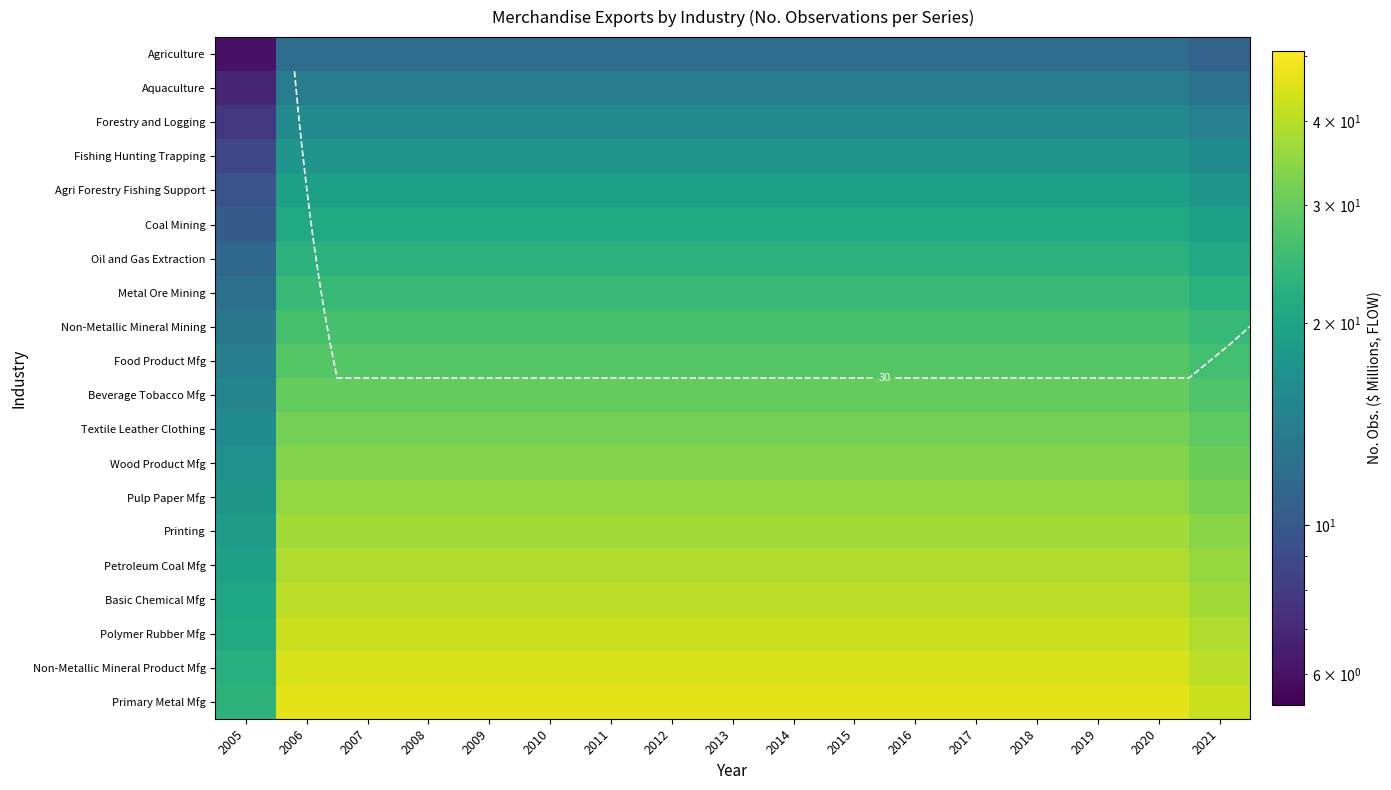

What is the difference between the maximum and minimum values in the Agriculture series?

6.0